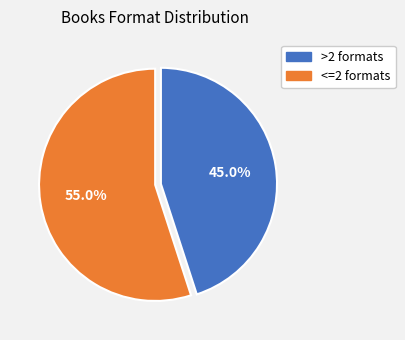

Does any single category account for the majority?

Yes